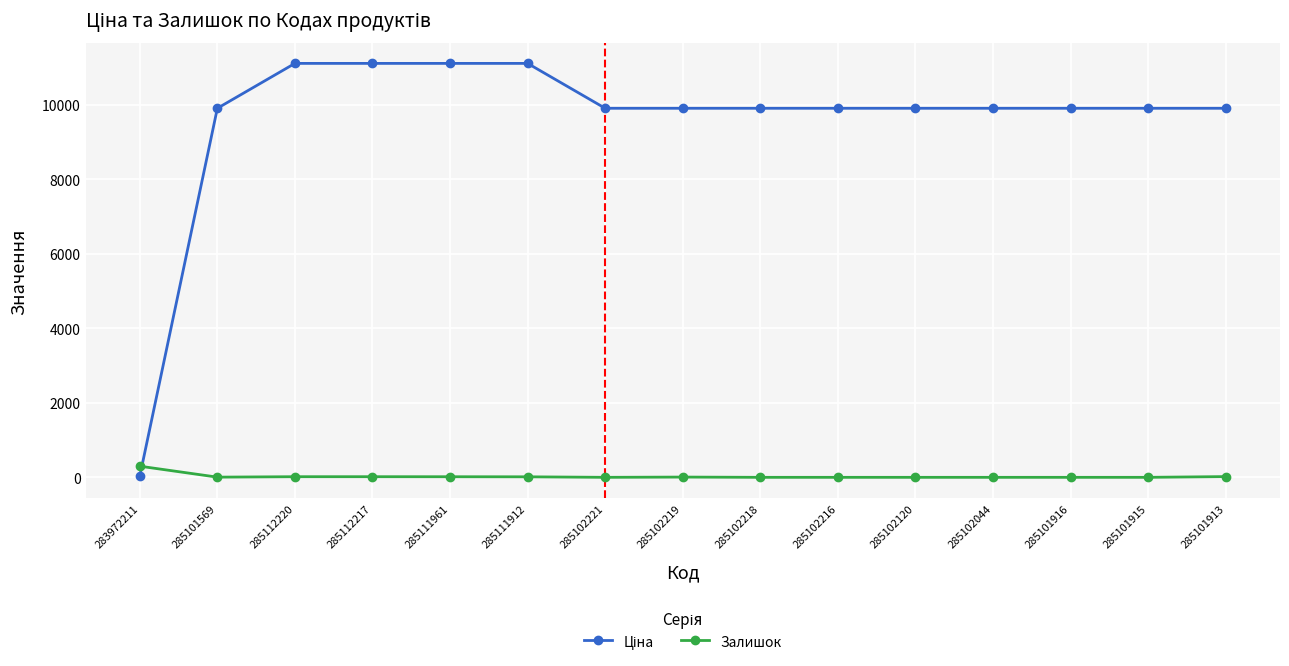

True or false: Залишок has a value of 17.0 at 285112220.

True